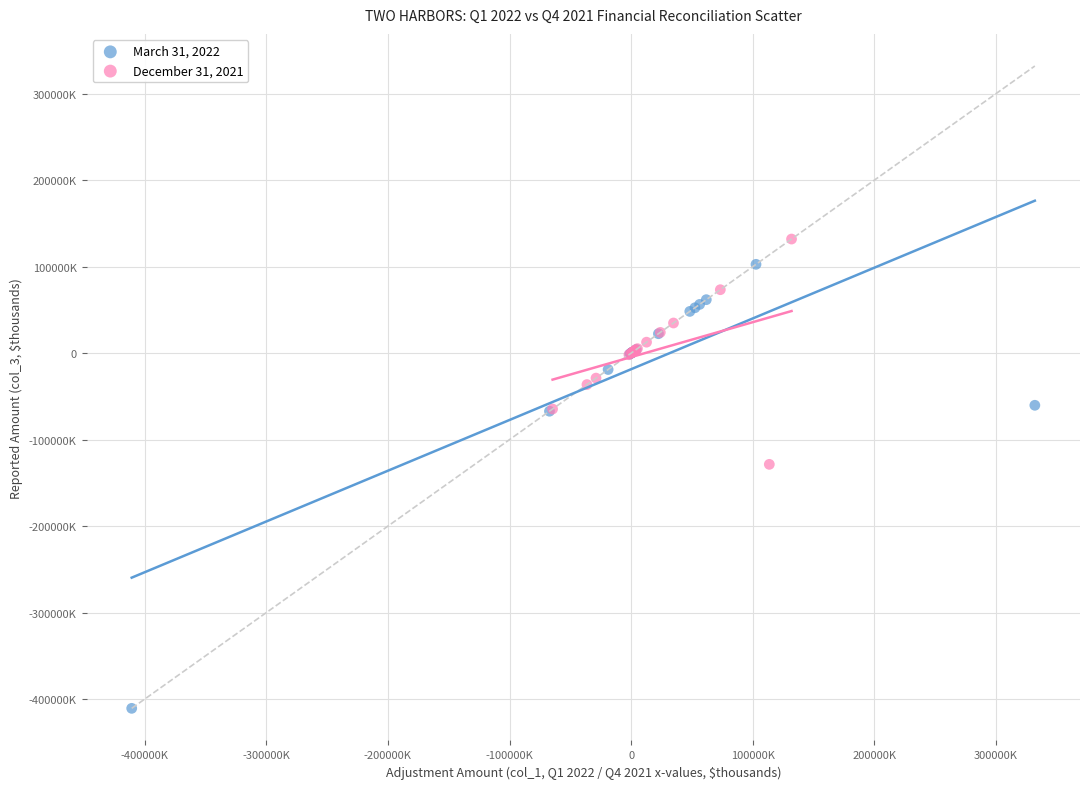

What are all the series names shown in the legend?

March 31, 2022, December 31, 2021